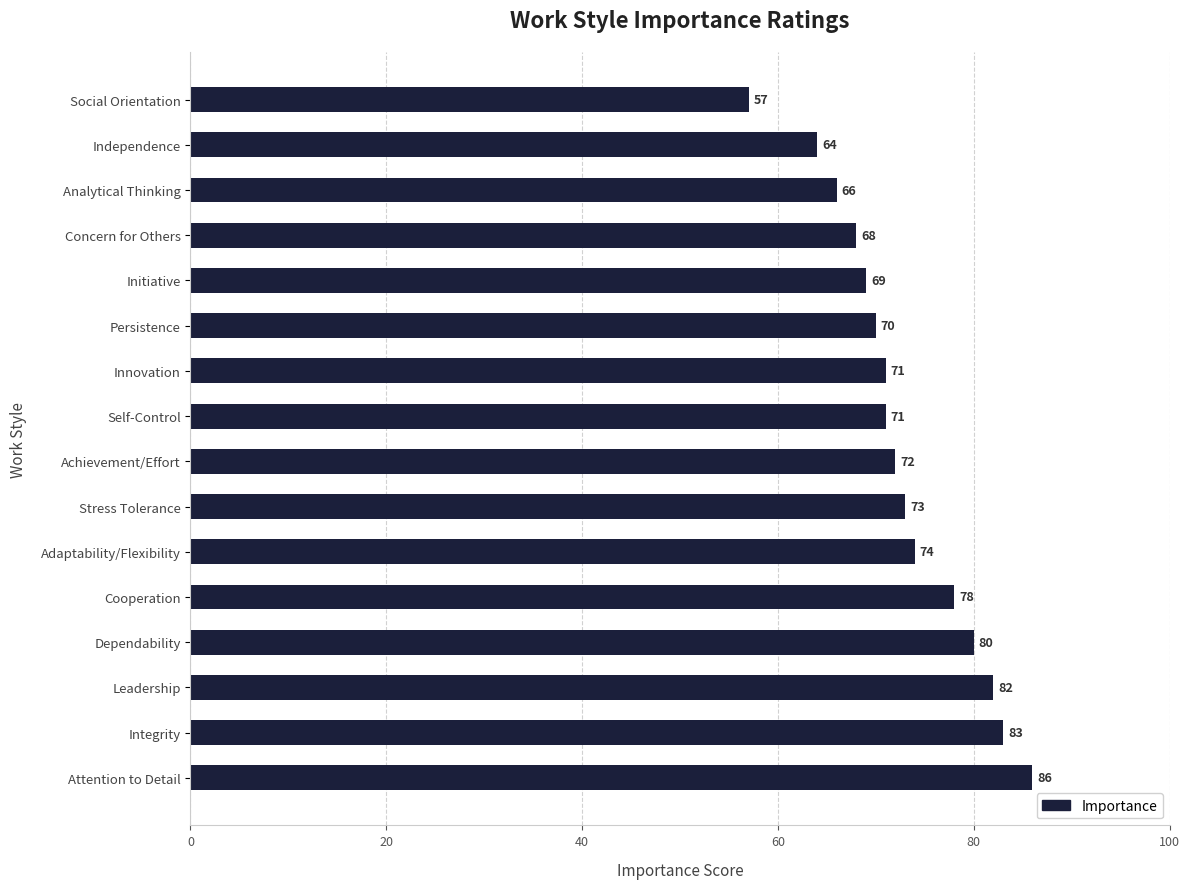

How many data points are less than 72?

8